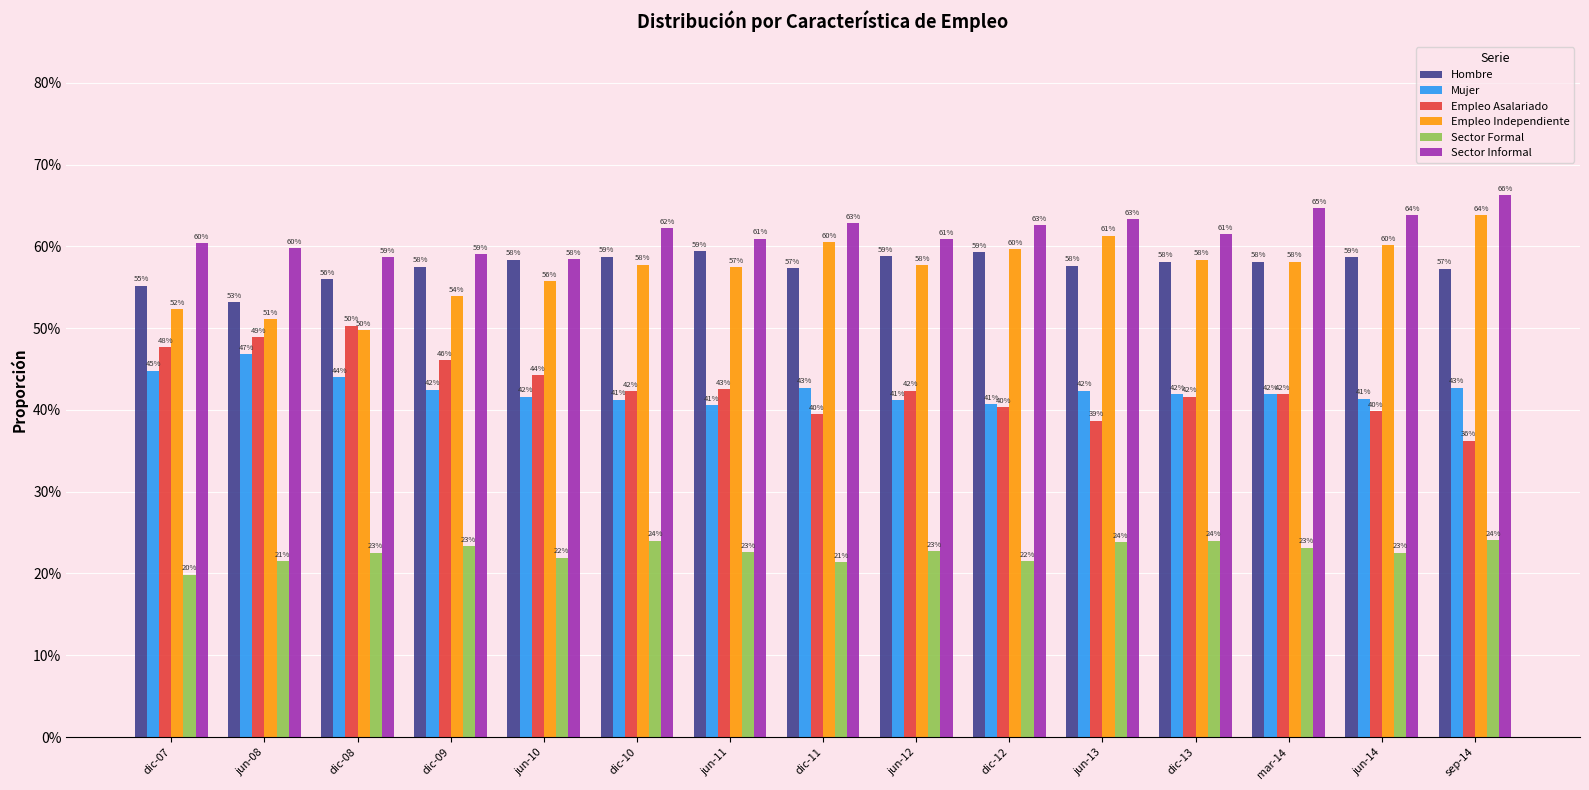

What is the difference between the highest and lowest values at mar-14?

0.4